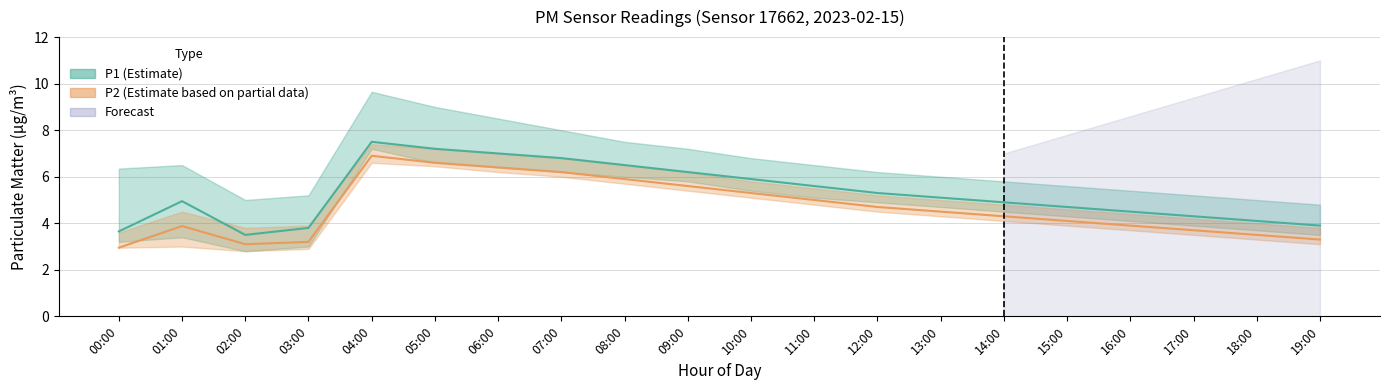

At how many categories does at least one series exceed 3?

20